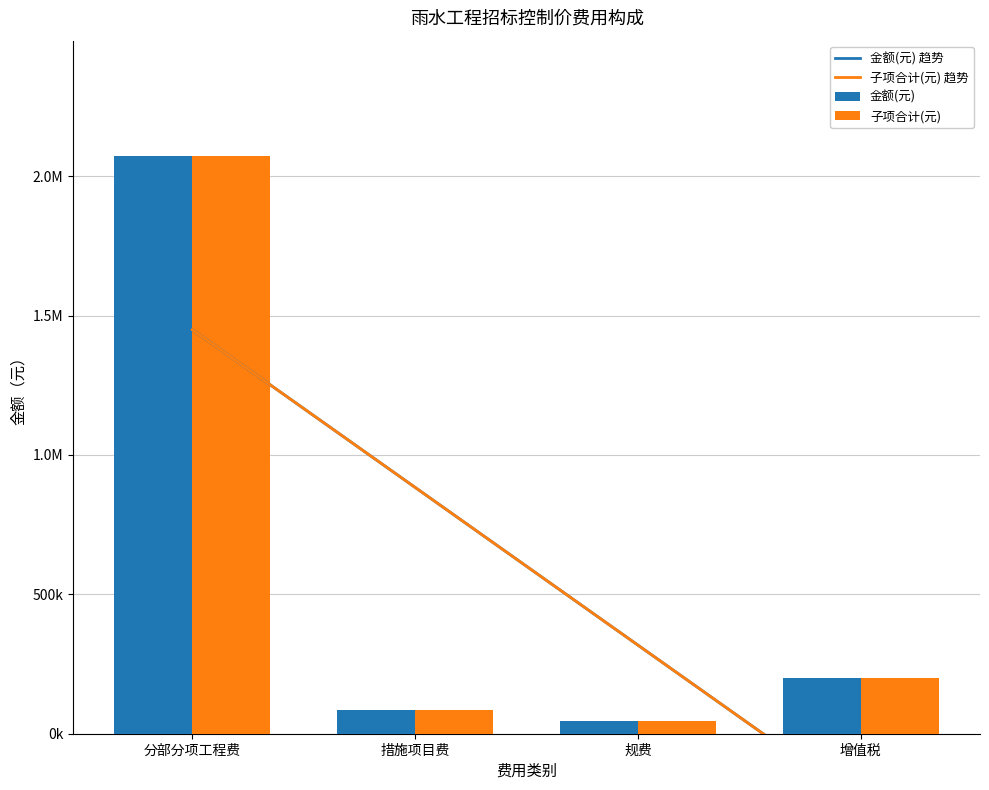

What value does the 子项合计(元) series have at 措施项目费?

85040.7